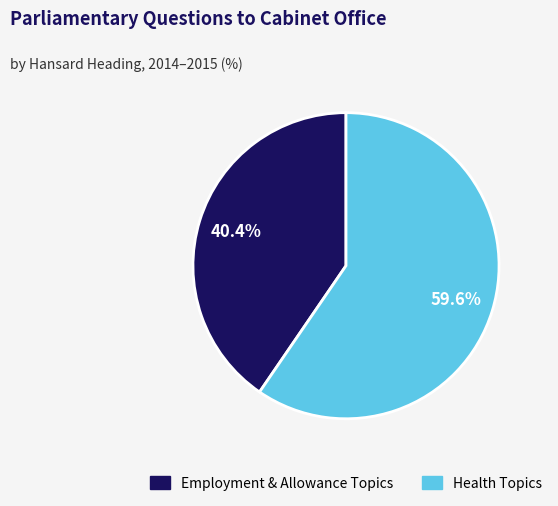

To the nearest percent, what is the average slice percentage?

50%